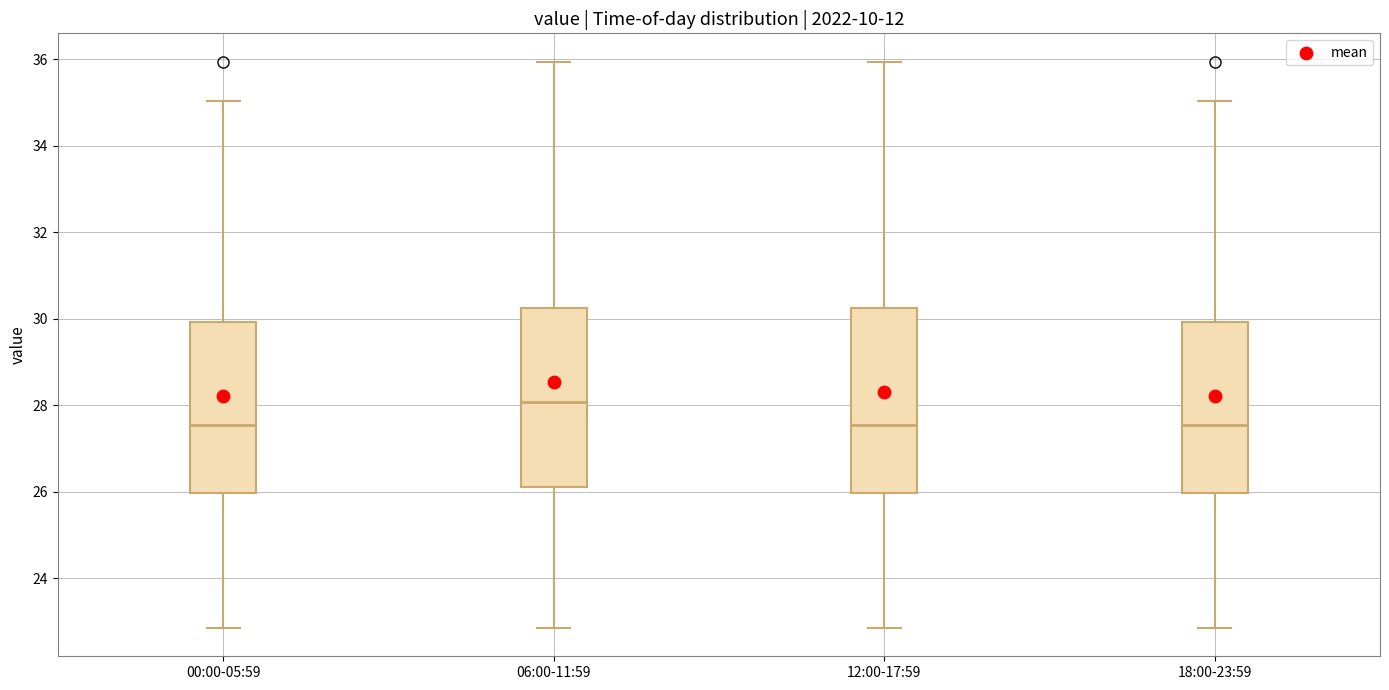

Reading left to right, read every box against the y-axis: the position of its median line, the range the box covers, and the ends of its whiskers. The values are not printed on the chart, so give them approximately, as read against the axis.

00:00-05:59: median 27.6, box 26.0 to 30.0, whiskers 22.8 to 35.0
06:00-11:59: median 28.0, box 26.2 to 30.2, whiskers 22.8 to 36.0
12:00-17:59: median 27.6, box 26.0 to 30.2, whiskers 22.8 to 36.0
18:00-23:59: median 27.6, box 26.0 to 30.0, whiskers 22.8 to 35.0